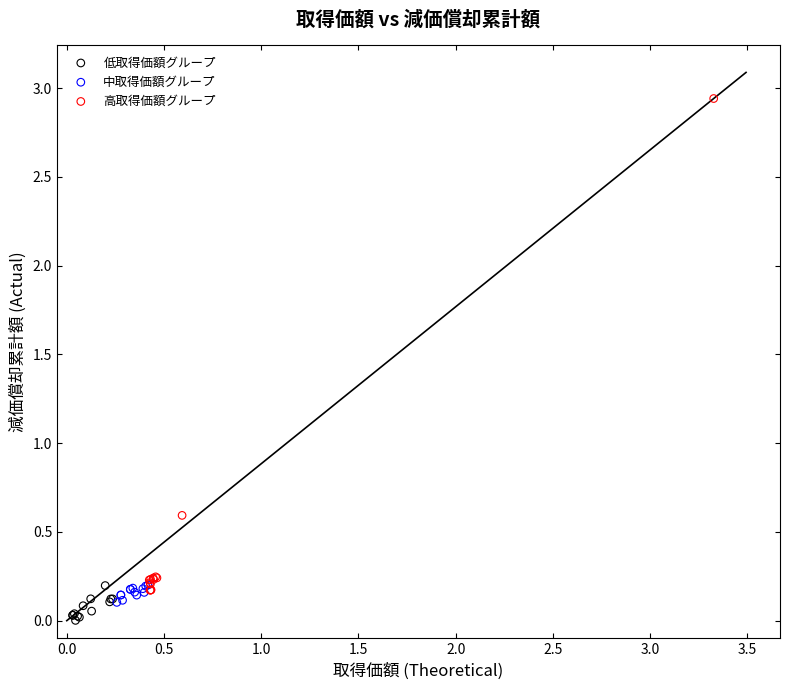

Which series contains the highest Y value?

高取得価額グループ